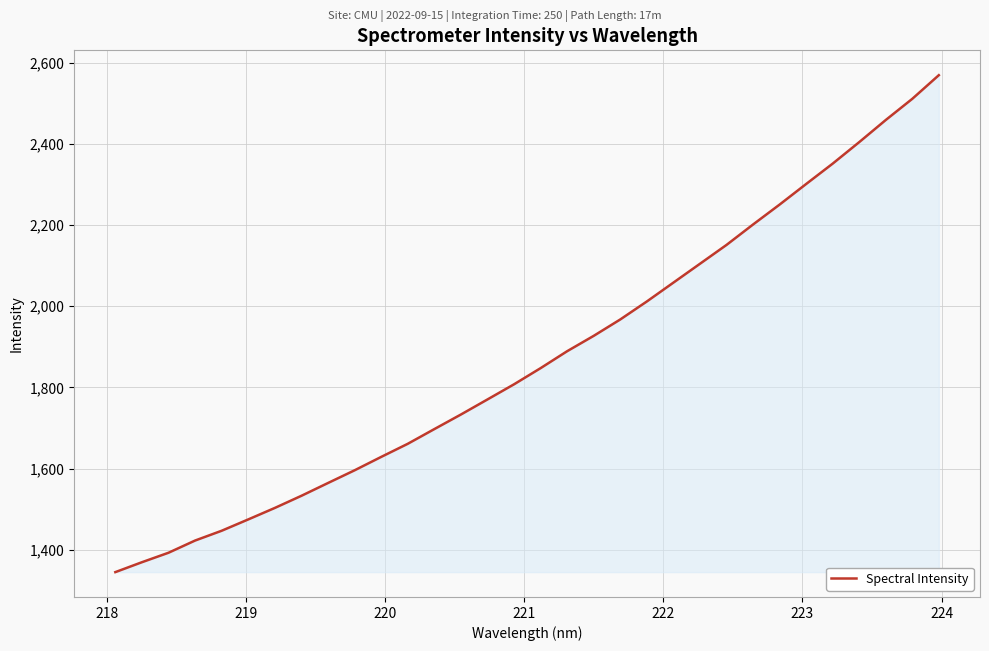

What is the smallest value displayed?

1344.6